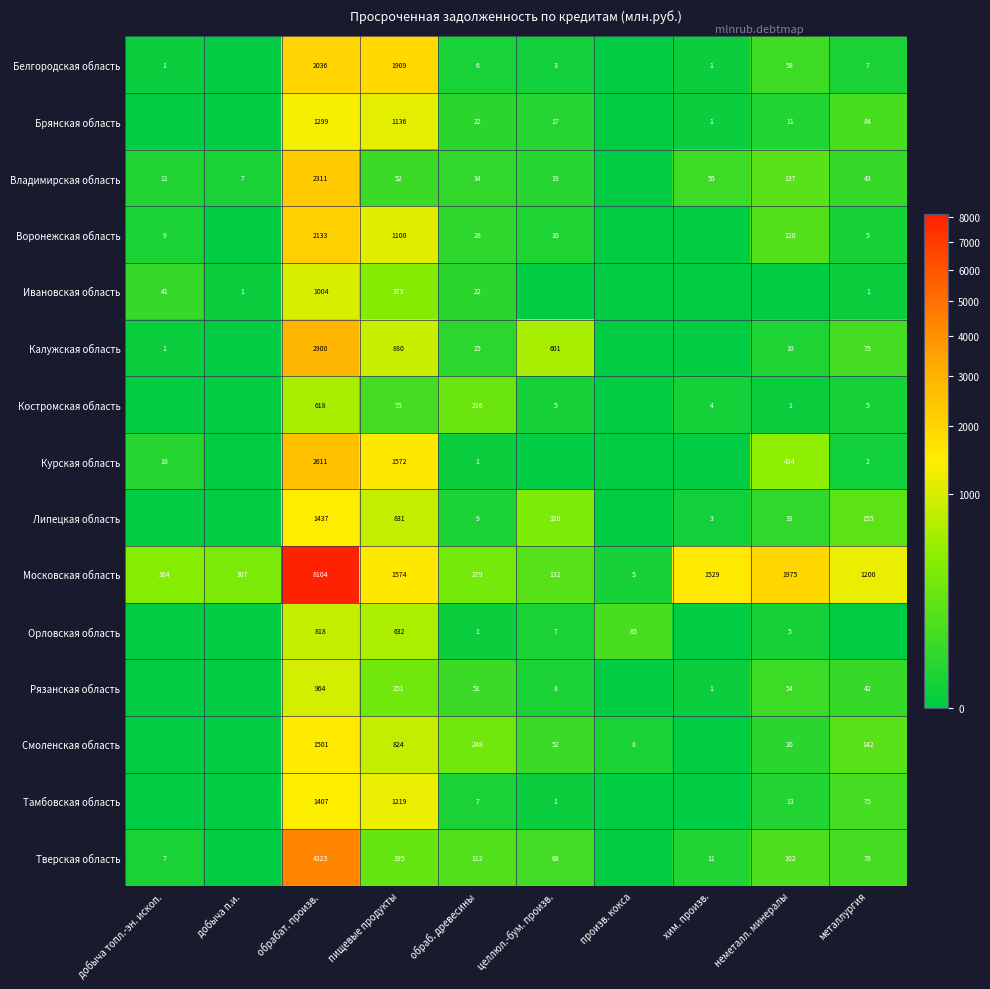

Where is Воронежская область nearest to the value 1066?

пищевые продукты